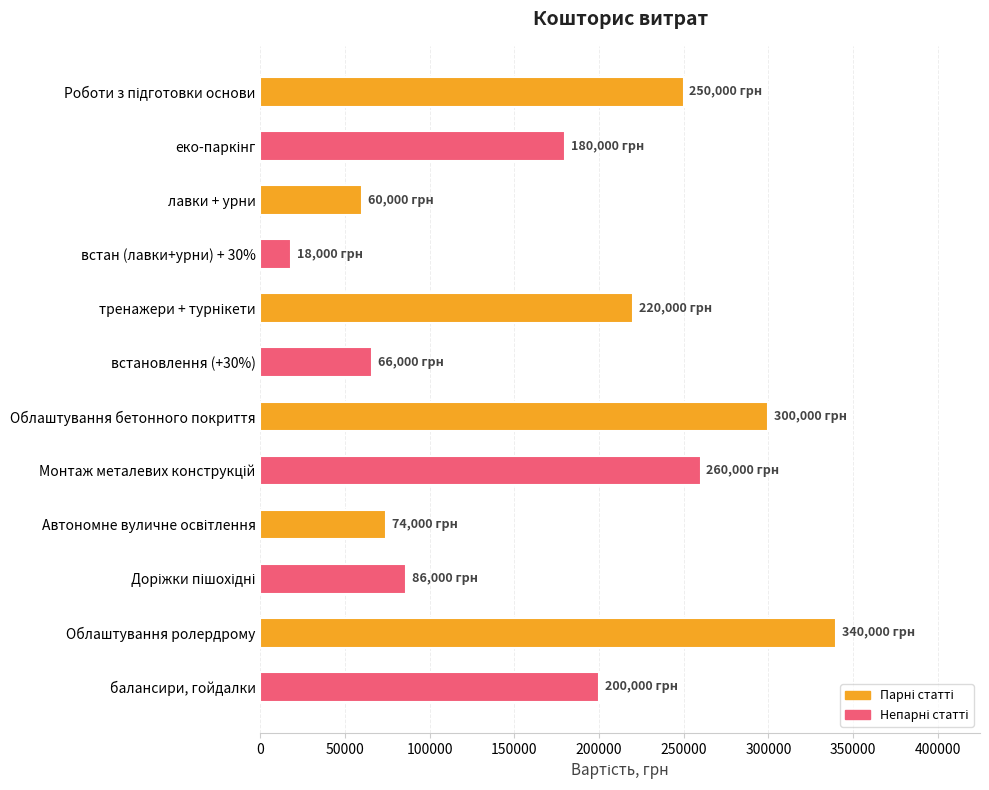

Reading bottom to top, extract all data points from this chart.

200000	340000	86000	74000	260000	300000	66000	220000	18000	60000	180000	250000